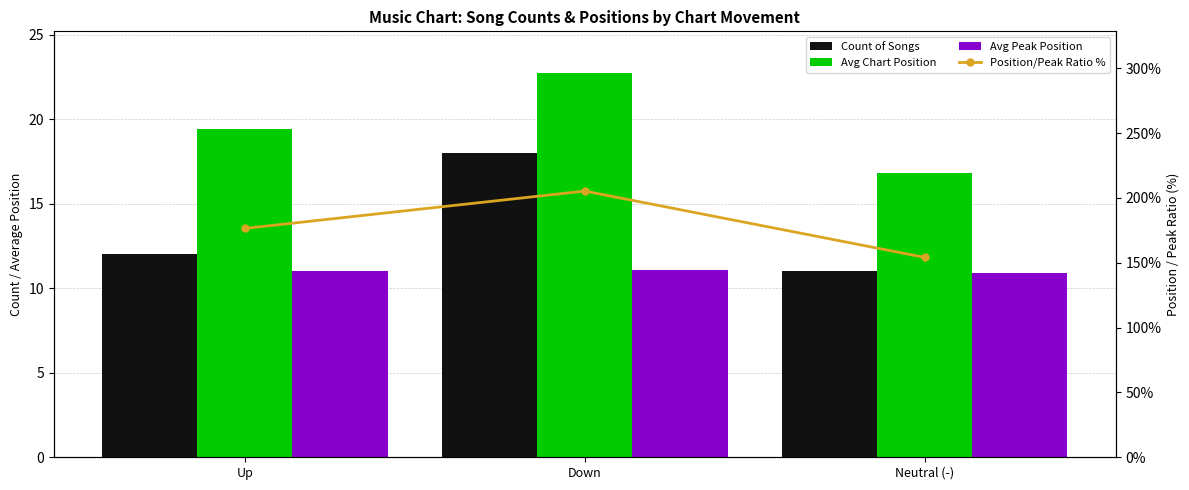

Reading right to left, transcribe all the data shown in this chart.

Count of Songs: Neutral (-)=11.0	Down=18.0	Up=12.0
Avg Chart Position: Neutral (-)=16.8	Down=22.7	Up=19.4
Avg Peak Position: Neutral (-)=10.9	Down=11.1	Up=11.0
Position/Peak Ratio %: Neutral (-)=154.2	Down=205.3	Up=176.5